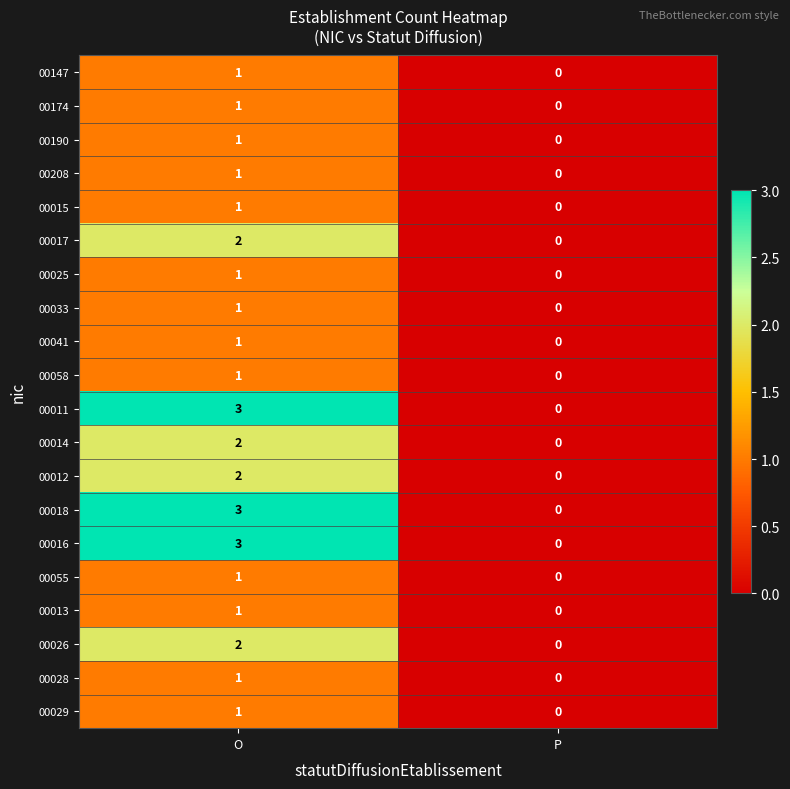

At how many categories does at least one series exceed 2?

1